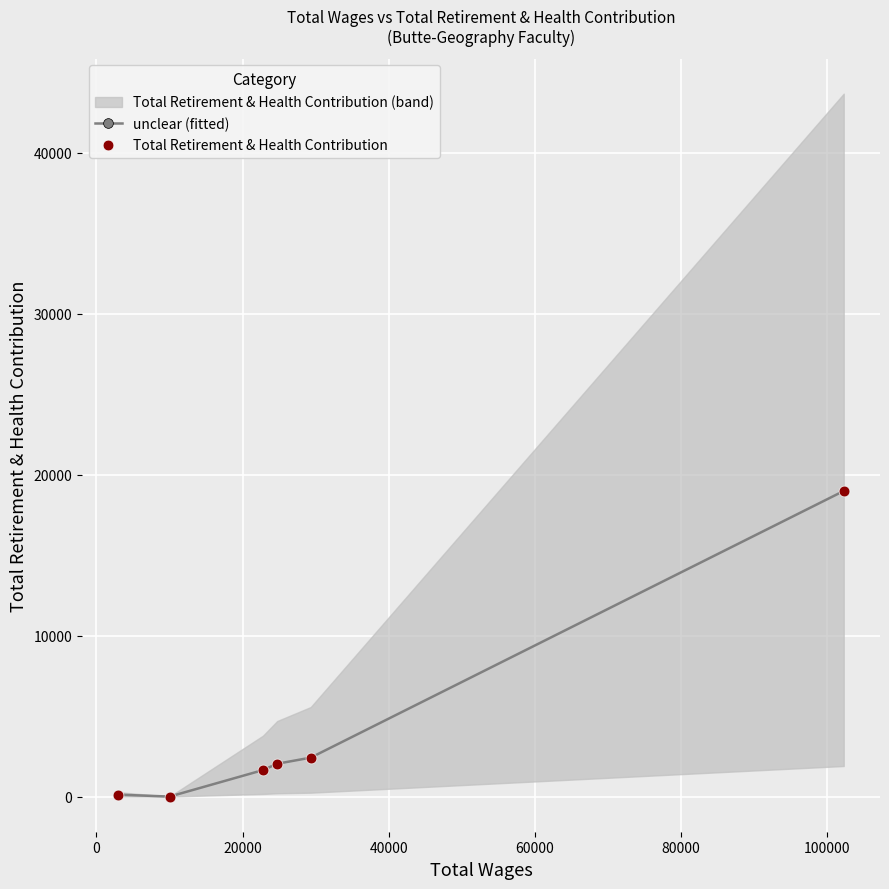

What is the maximum value for unclear (fitted)?

18991